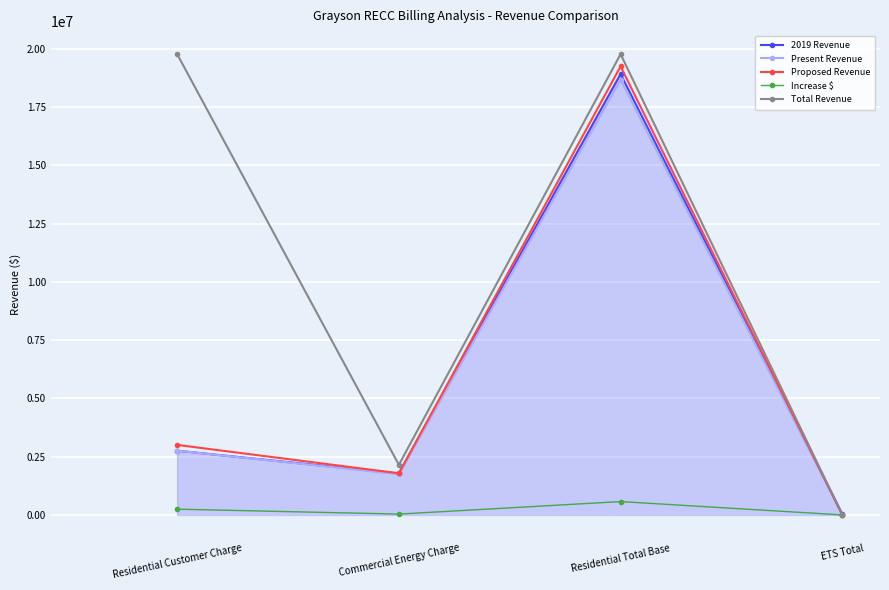

Rank the series at Residential Total Base from highest to lowest value.

Total Revenue, Proposed Revenue, 2019 Revenue, Present Revenue, Increase $